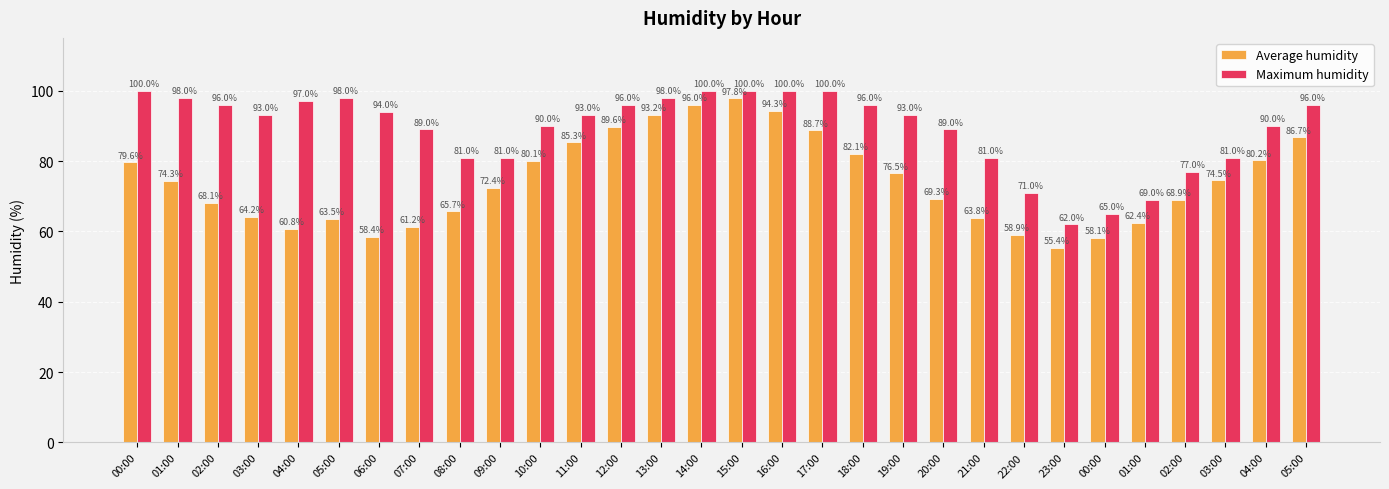

Reading left to right, extract all data points from this chart.

Average humidity: 00:00=79.6	01:00=74.3	02:00=68.1	03:00=64.2	04:00=60.8	05:00=63.5	06:00=58.4	07:00=61.2	08:00=65.7	09:00=72.4	10:00=80.1	11:00=85.3	12:00=89.6	13:00=93.2	14:00=96.0	15:00=97.8	16:00=94.3	17:00=88.7	18:00=82.1	19:00=76.5	20:00=69.3	21:00=63.8	22:00=58.9	23:00=55.4	00:00=58.1	01:00=62.4	02:00=68.9	03:00=74.5	04:00=80.2	05:00=86.7
Maximum humidity: 00:00=100.0	01:00=98.0	02:00=96.0	03:00=93.0	04:00=97.0	05:00=98.0	06:00=94.0	07:00=89.0	08:00=81.0	09:00=81.0	10:00=90.0	11:00=93.0	12:00=96.0	13:00=98.0	14:00=100.0	15:00=100.0	16:00=100.0	17:00=100.0	18:00=96.0	19:00=93.0	20:00=89.0	21:00=81.0	22:00=71.0	23:00=62.0	00:00=65.0	01:00=69.0	02:00=77.0	03:00=81.0	04:00=90.0	05:00=96.0